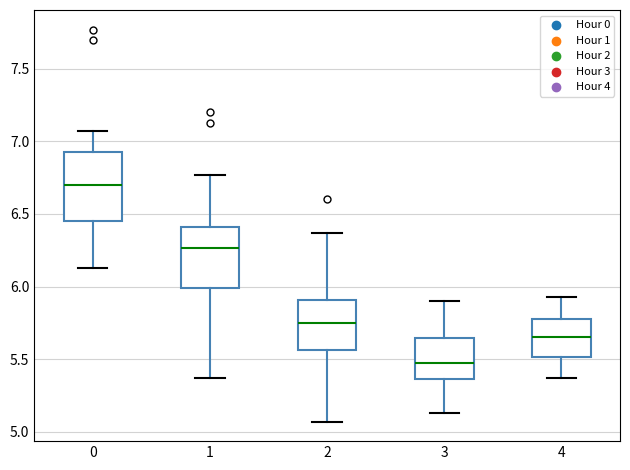

Which box's median line is the highest?

0